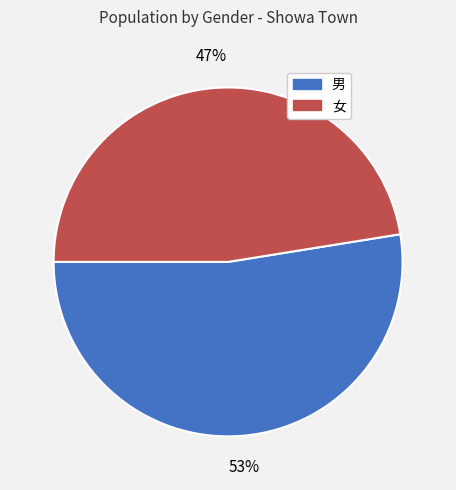

What percentage is the 女 slice, to the nearest percent?

47%